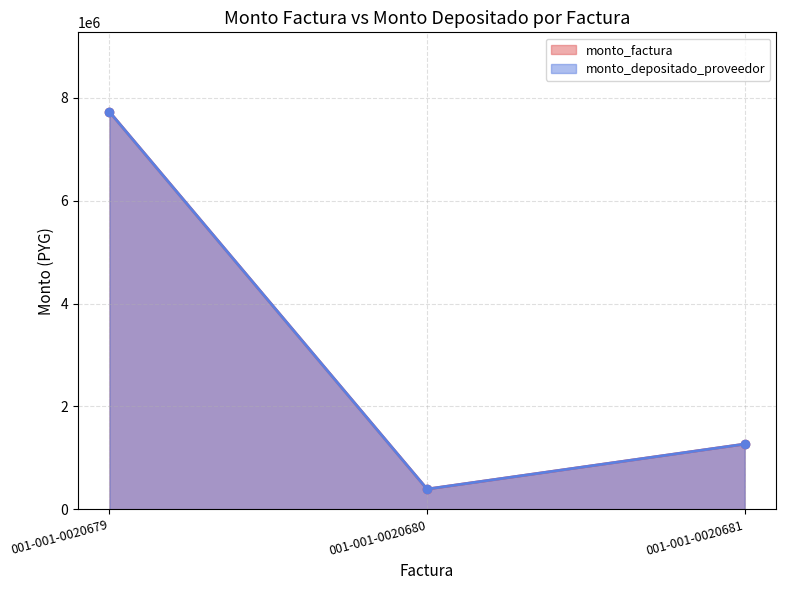

What are all the series names shown in the legend?

monto_factura, monto_depositado_proveedor